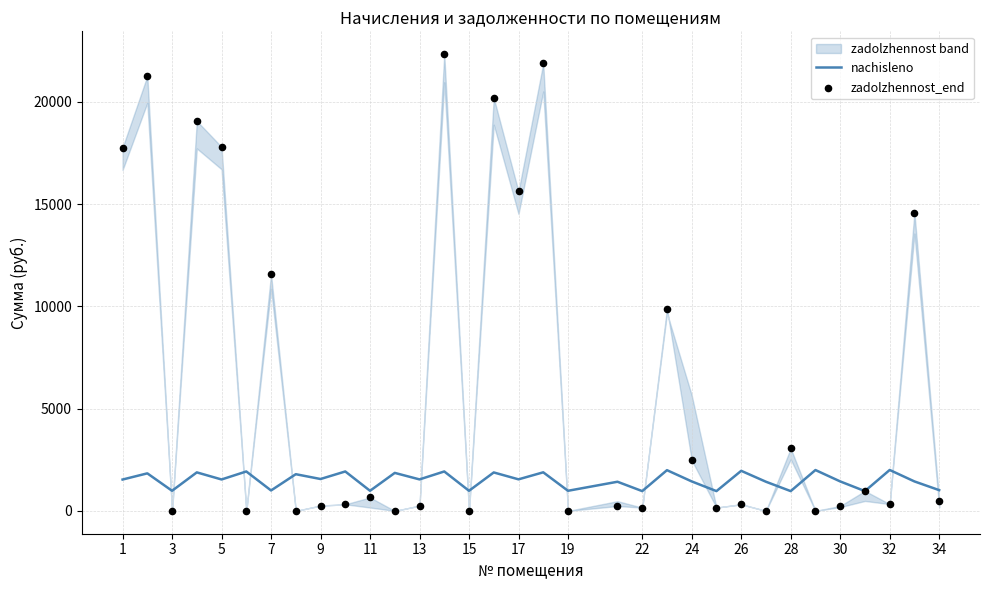

Is the value of nachisleno at 27 greater than the value of zadolzhennost_end at 11?

Yes